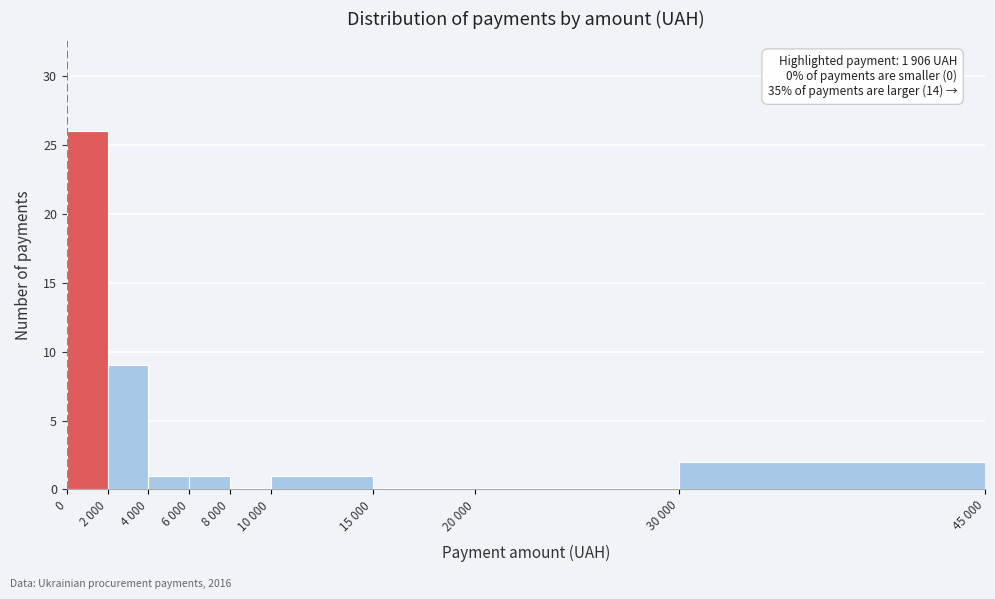

Reading left to right, transcribe all the data shown in this chart.

0=26	2 000=9	4 000=1	6 000=1	8 000=0	10 000=1	15 000=0	20 000=0	30 000=2